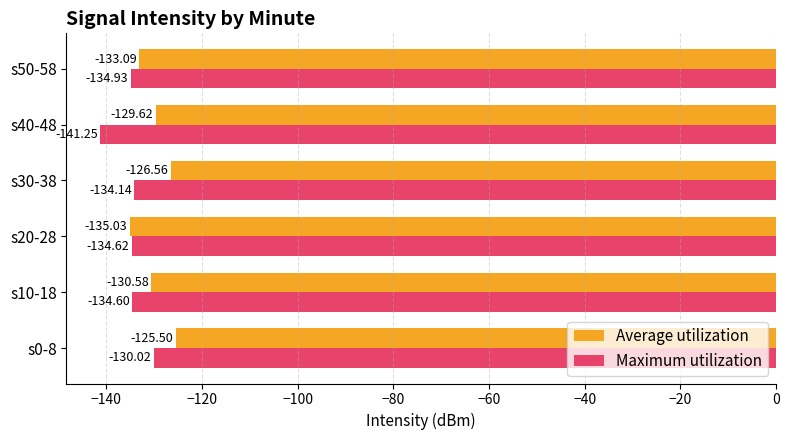

Between s20-28 and s50-58, which series saw the biggest shift?

Average utilization